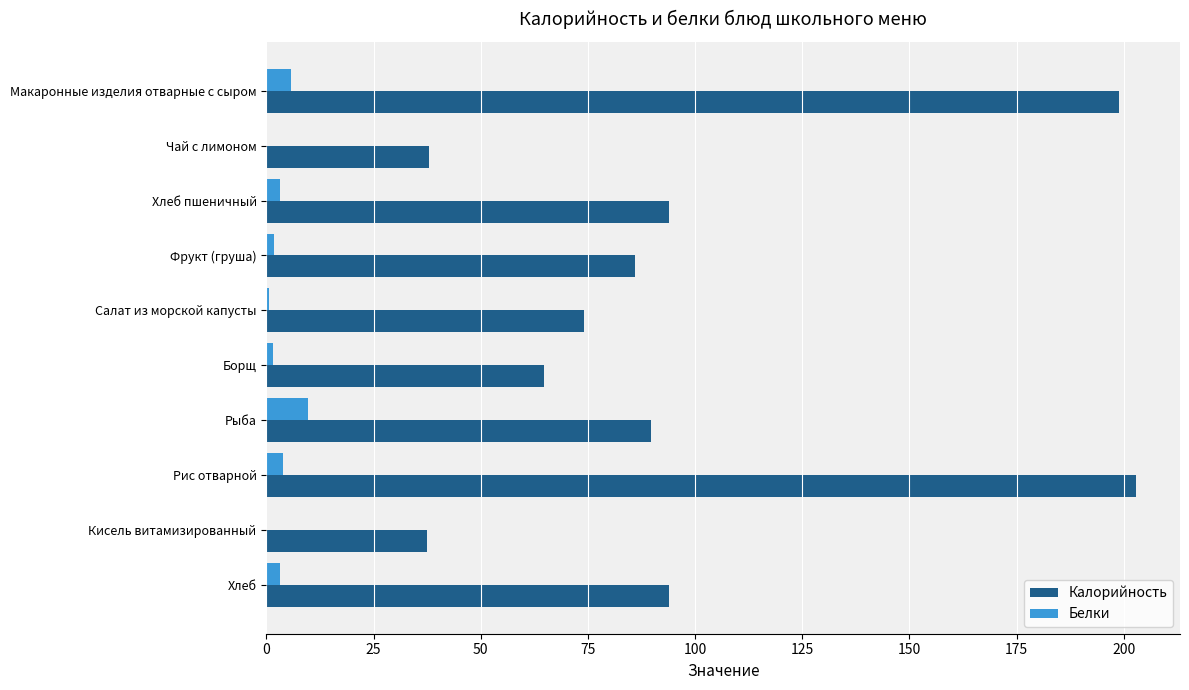

What is the sum of all Калорийность values?

979.7